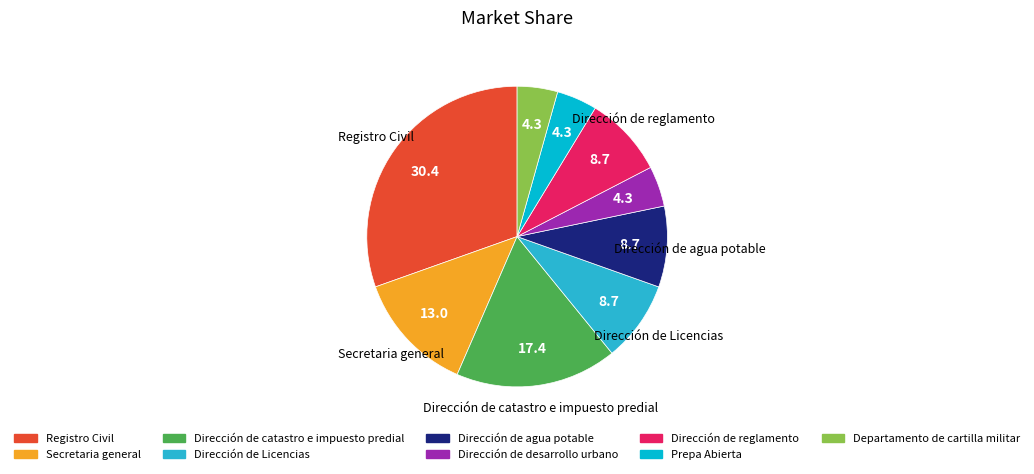

Is Secretaria general the majority of the pie?

No